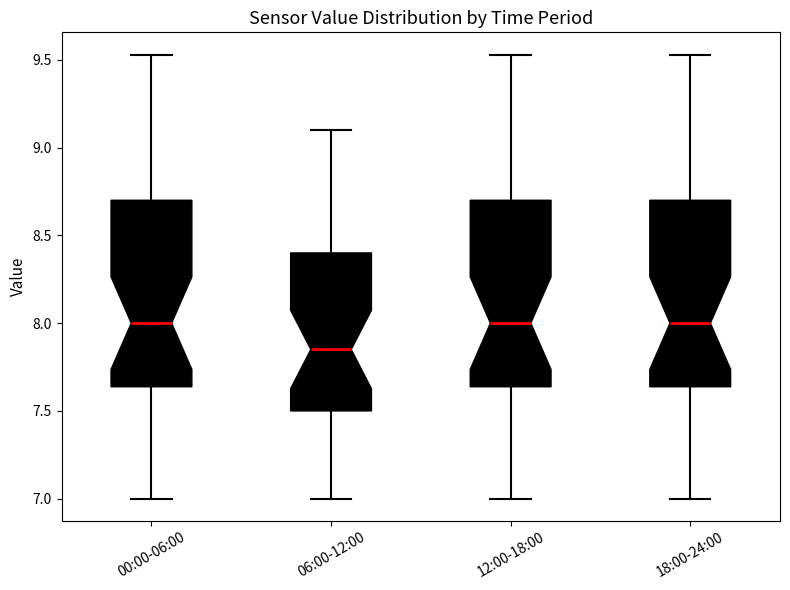

Reading left to right, read every box against the y-axis: the position of its median line, the range the box covers, and the ends of its whiskers. The values are not printed on the chart, so give them approximately, as read against the axis.

00:00-06:00: median 8.00, box 7.65 to 8.70, whiskers 7.00 to 9.55
06:00-12:00: median 7.85, box 7.50 to 8.40, whiskers 7.00 to 9.10
12:00-18:00: median 8.00, box 7.65 to 8.70, whiskers 7.00 to 9.55
18:00-24:00: median 8.00, box 7.65 to 8.70, whiskers 7.00 to 9.55